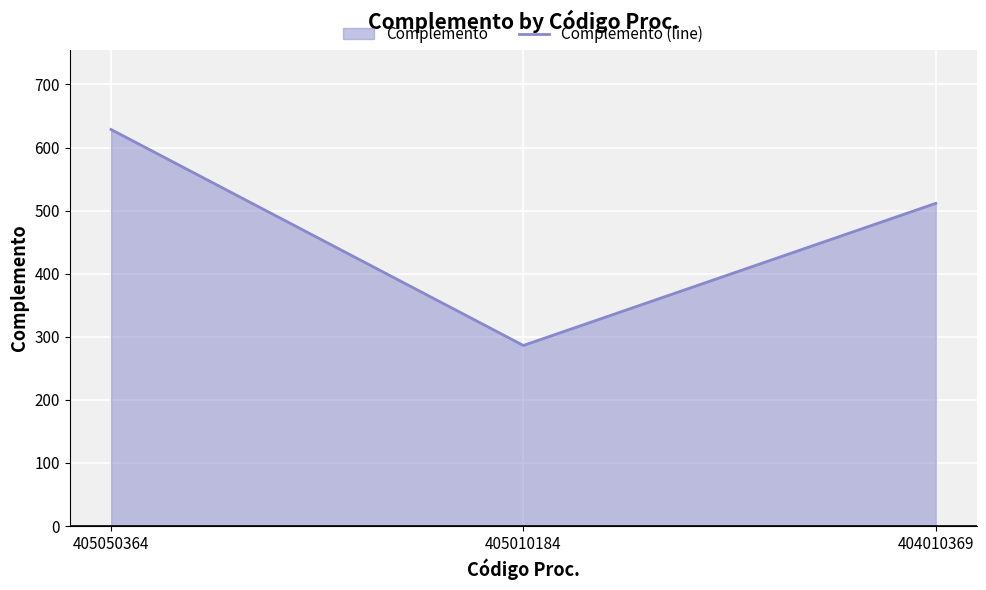

The value at 405050364 is 1113.8. True or false?

False